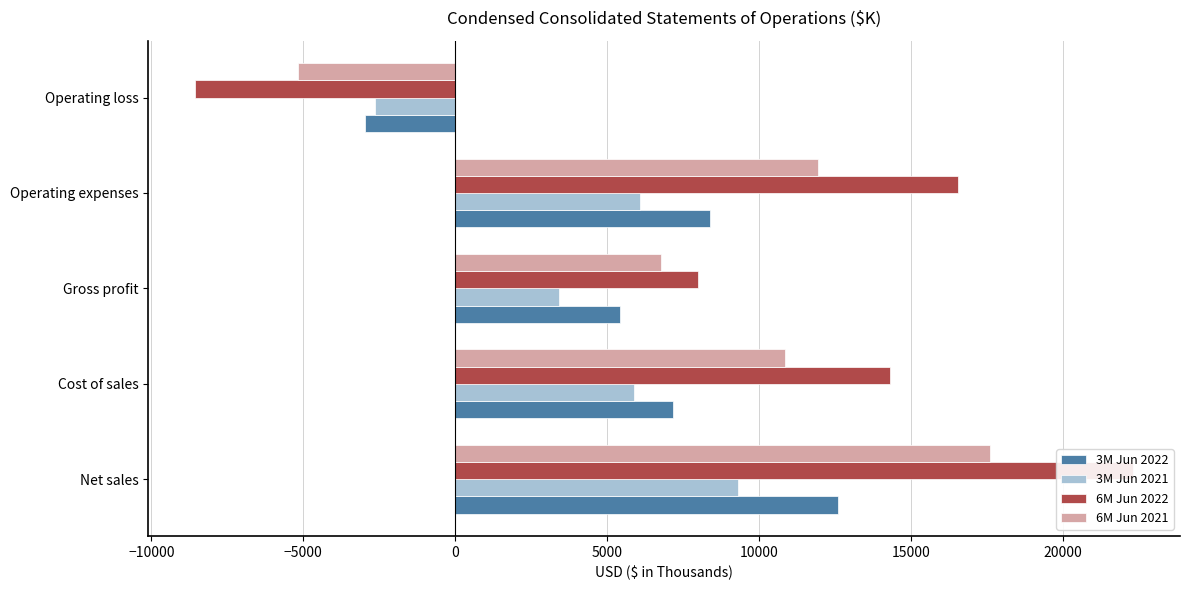

How many positive values does the 3M Jun 2021 series have?

4